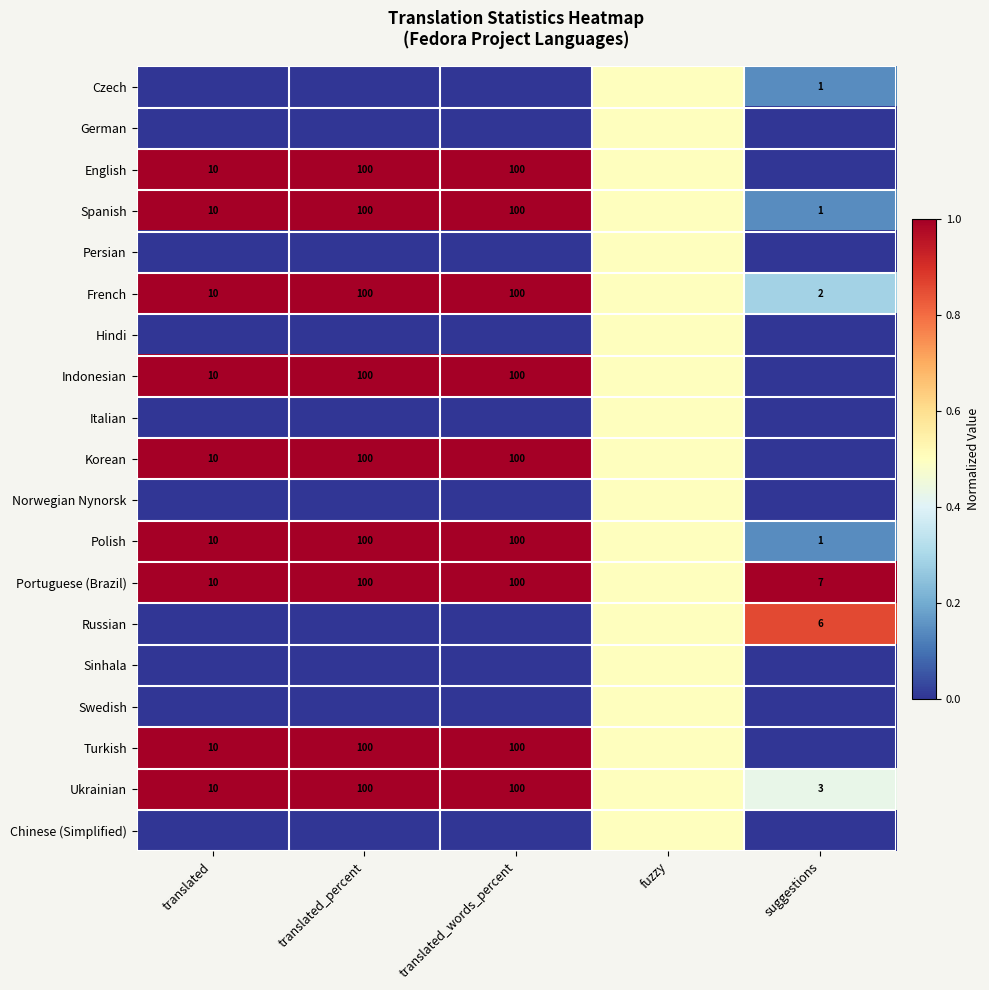

What is the sum of the French values at translated_words_percent and translated_percent?

200.0